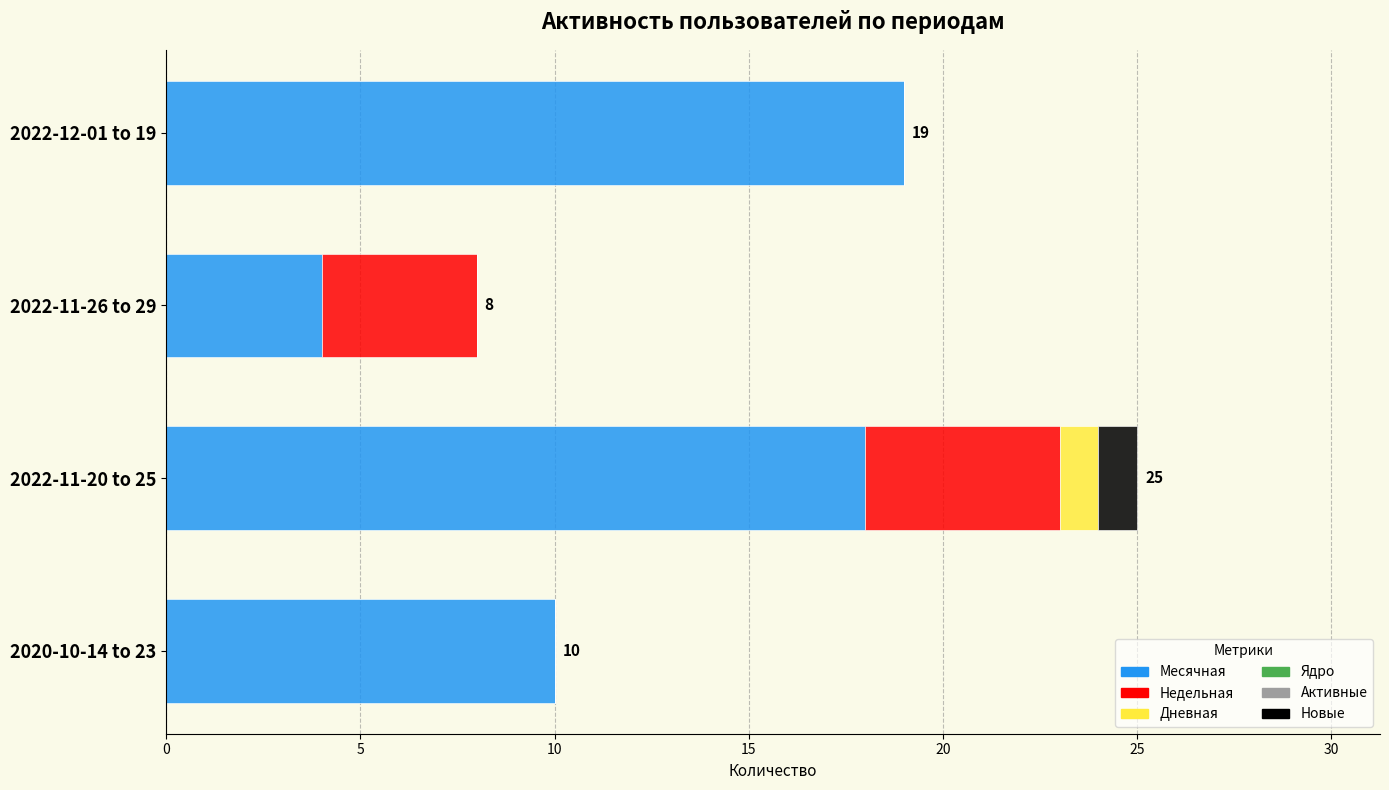

Which category has the highest value in the Месячная series?

2022-12-01 to 19